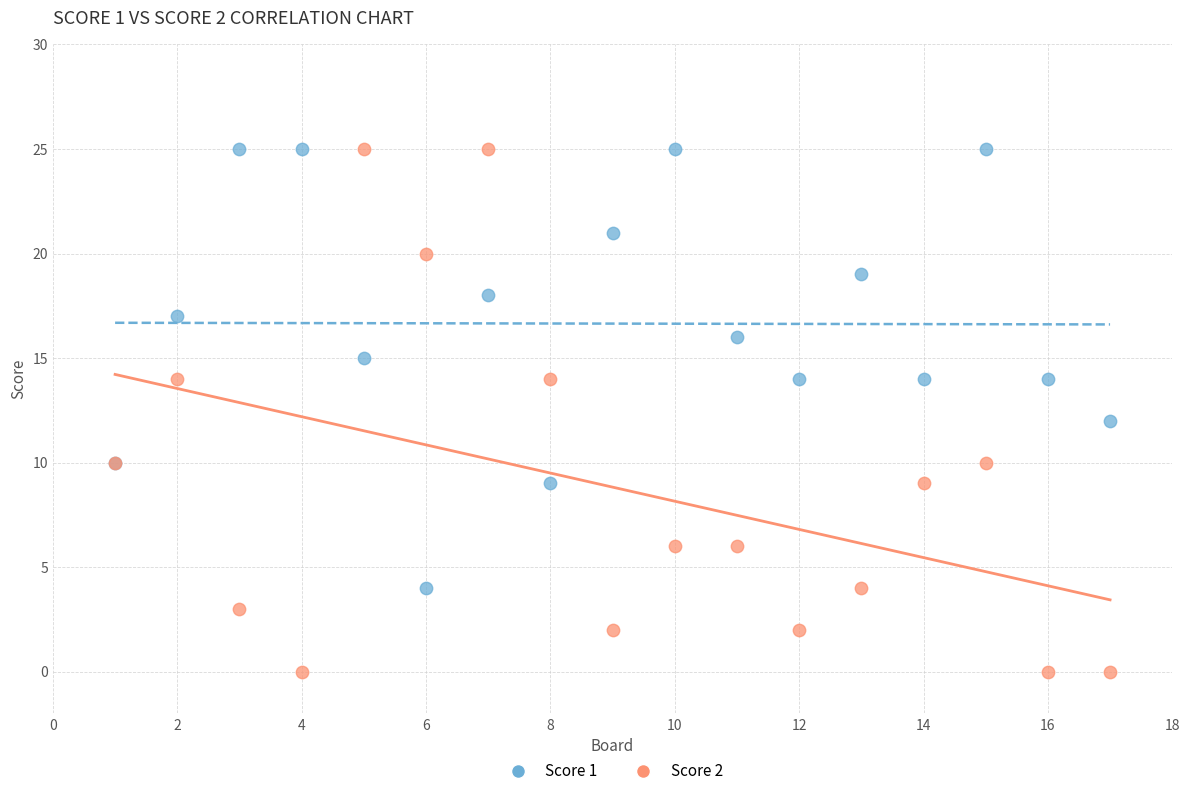

Which series contains the lowest Y value?

Score 2